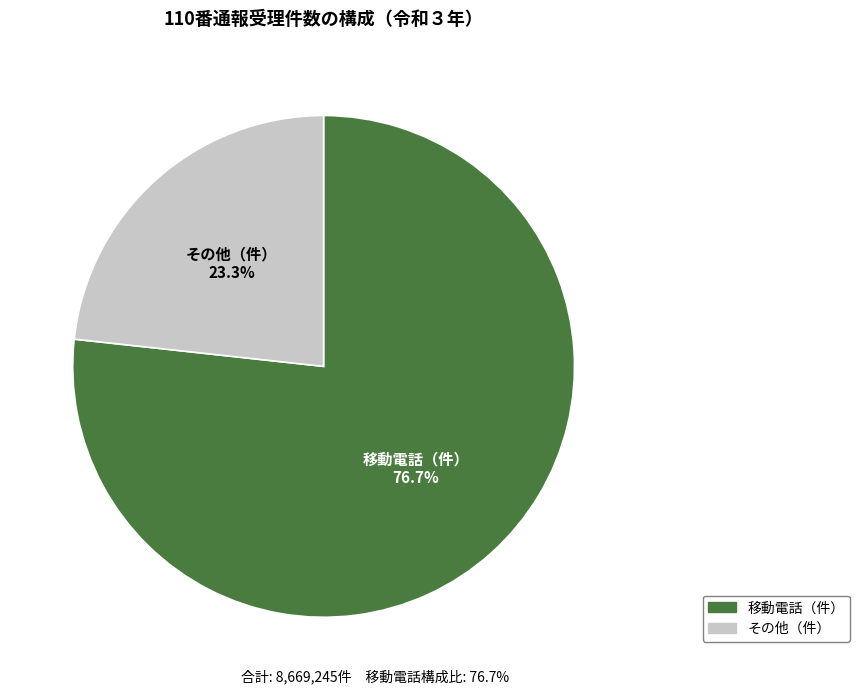

Is there any slice that represents more than half of the pie?

Yes